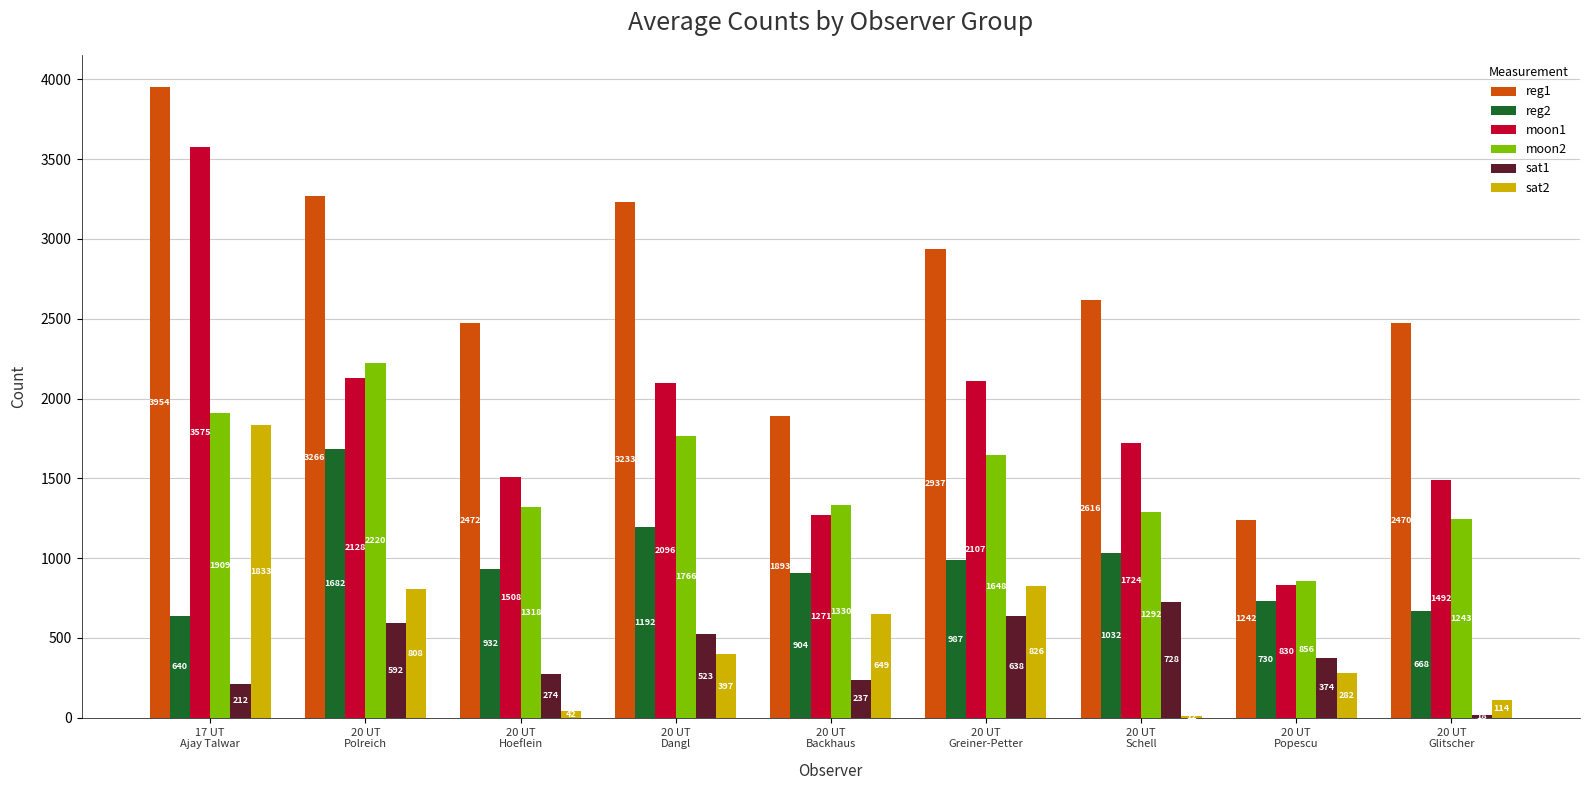

Which series has the largest total across all categories?

reg1